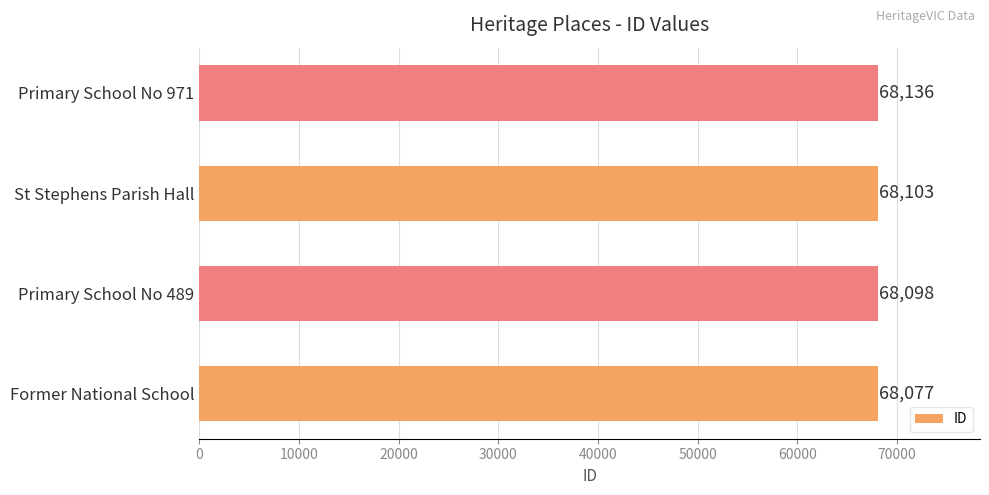

Reading top to bottom, transcribe all the data shown in this chart.

68136	68103	68098	68077